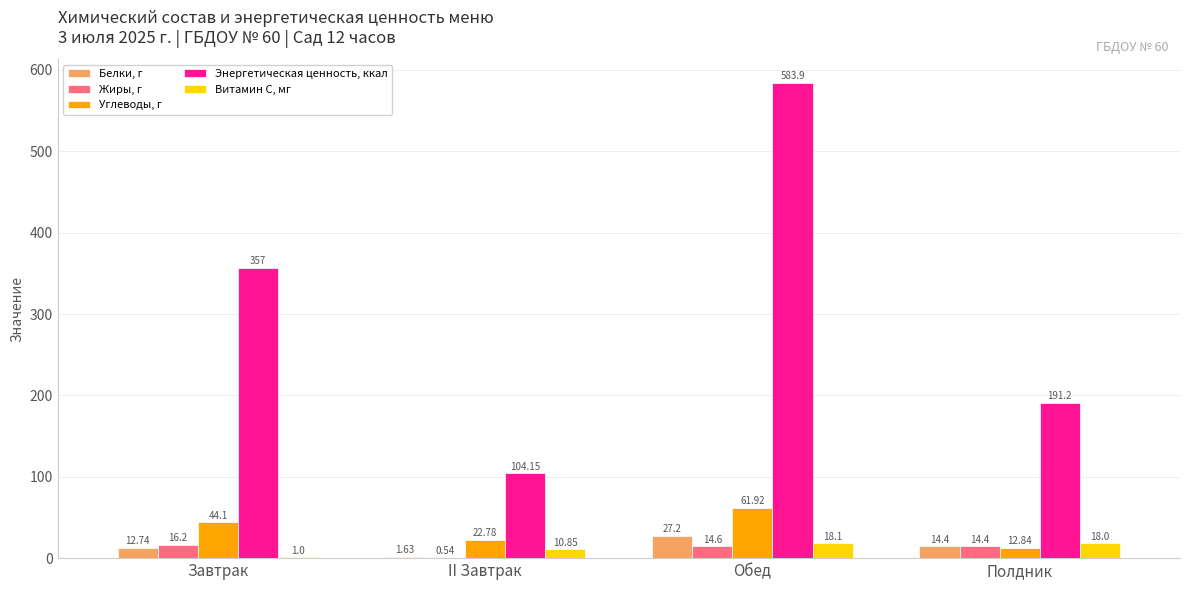

What is the spread (max minus min) of values at Полдник?

178.4